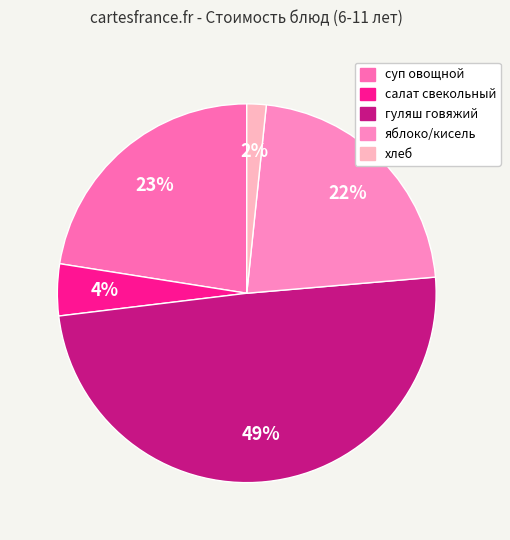

What percentage do суп овощной and хлеб together represent?

24.2%